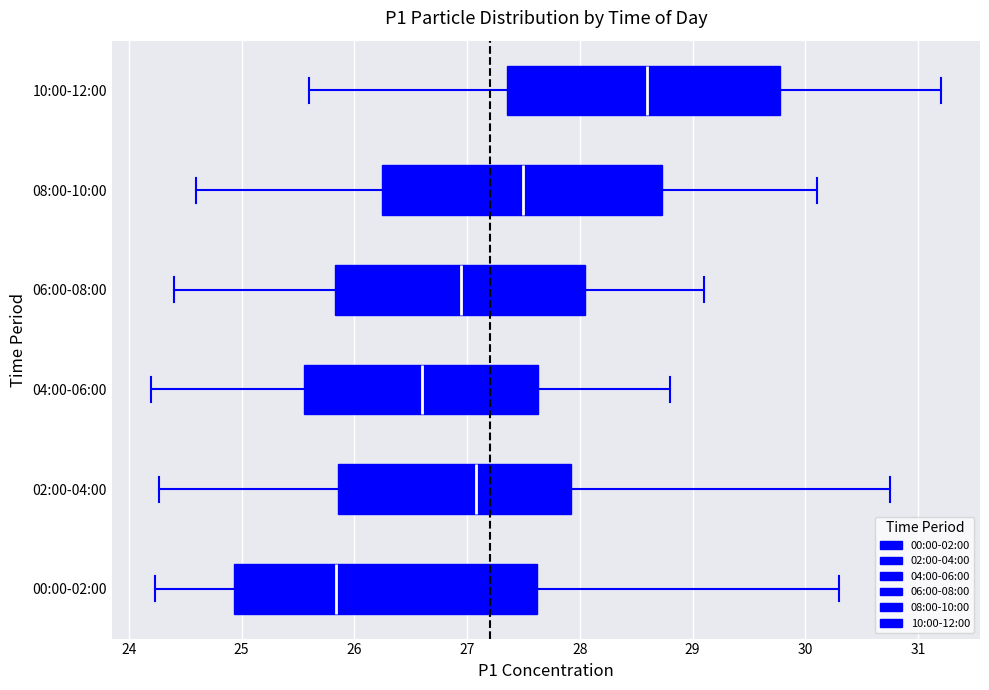

Reading bottom to top, transcribe this box plot: for each box, give where its median line is, the range the box spans, and where its two whiskers end, as read against the x-axis. The values are not printed on the chart, so give them approximately, as read against the axis.

00:00-02:00: median 25.8, box 24.9 to 27.6, whiskers 24.2 to 30.3
02:00-04:00: median 27.1, box 25.9 to 27.9, whiskers 24.3 to 30.8
04:00-06:00: median 26.6, box 25.6 to 27.6, whiskers 24.2 to 28.8
06:00-08:00: median 27.0, box 25.8 to 28.1, whiskers 24.4 to 29.1
08:00-10:00: median 27.5, box 26.3 to 28.7, whiskers 24.6 to 30.1
10:00-12:00: median 28.6, box 27.4 to 29.8, whiskers 25.6 to 31.2